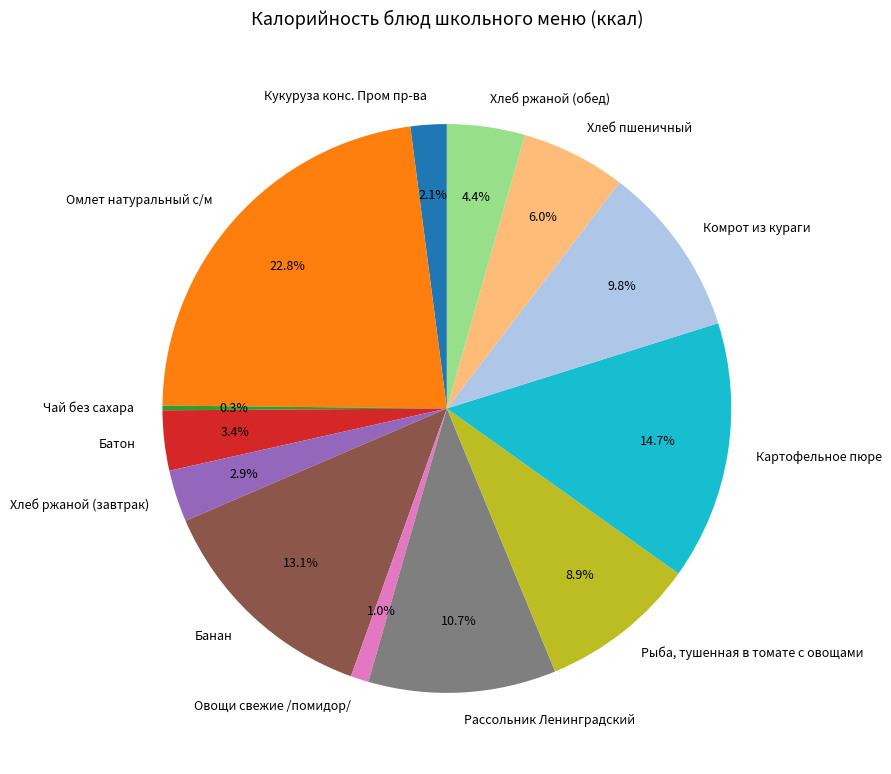

Does Хлеб пшеничный account for over 50% of the chart?

No